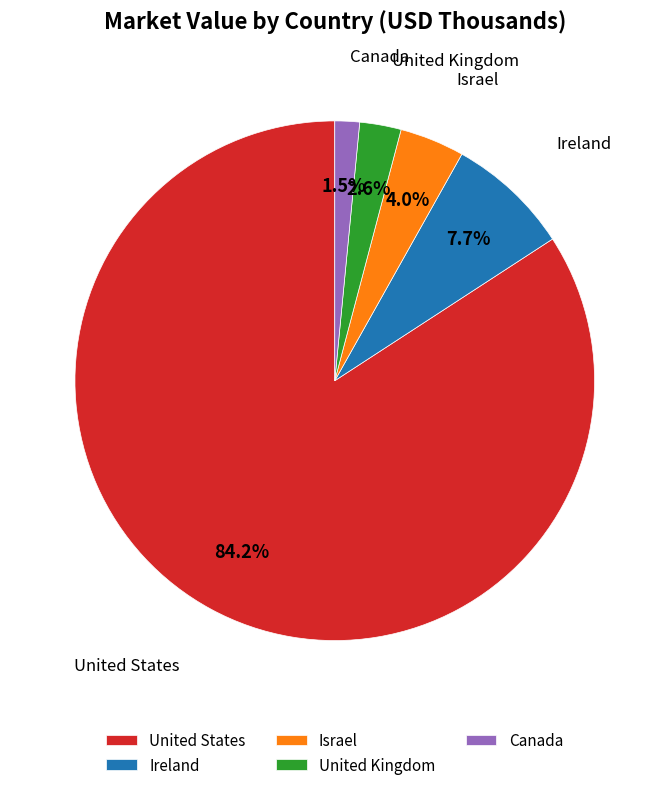

Does any single category account for the majority?

Yes